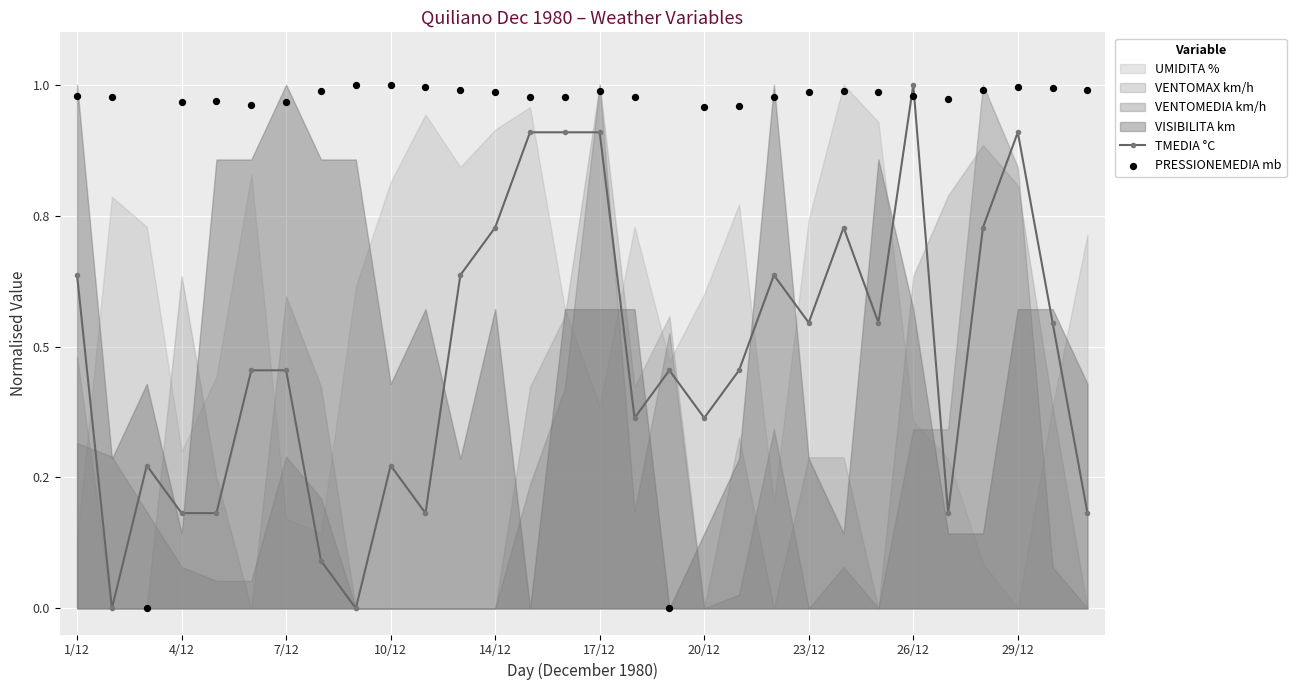

At how many categories does at least one series exceed 0?

30